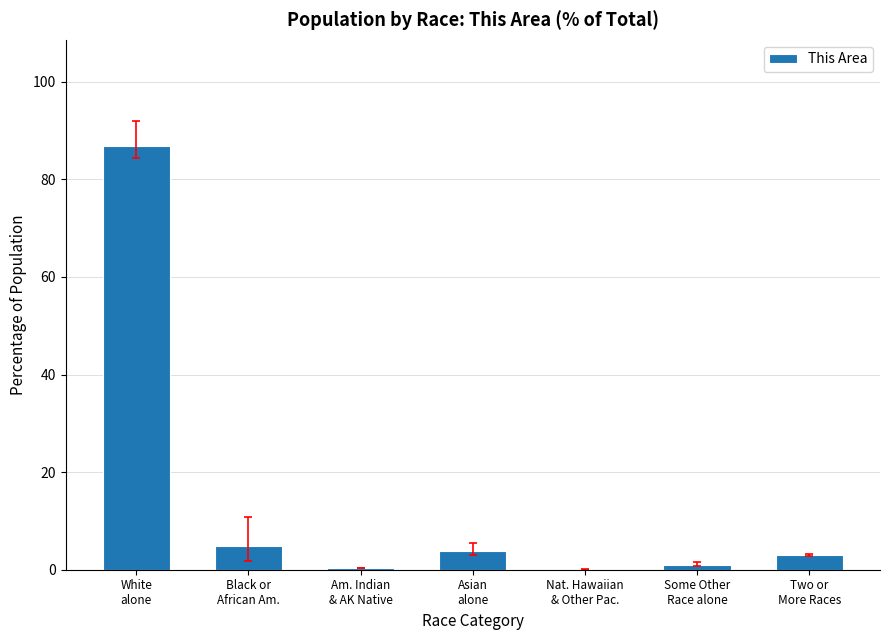

What is the greatest value displayed?

86.9